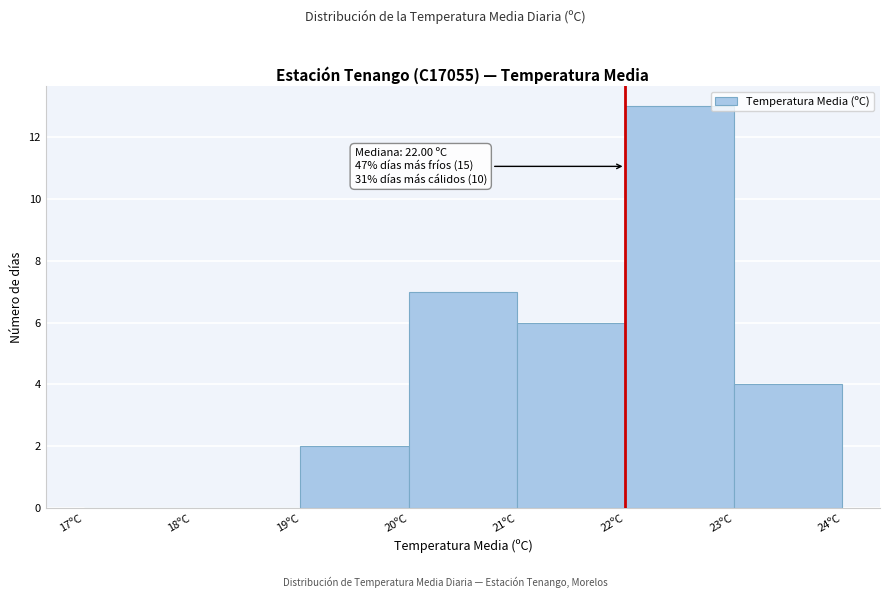

Over which range of the x-axis is the bar tallest?

22 to 23